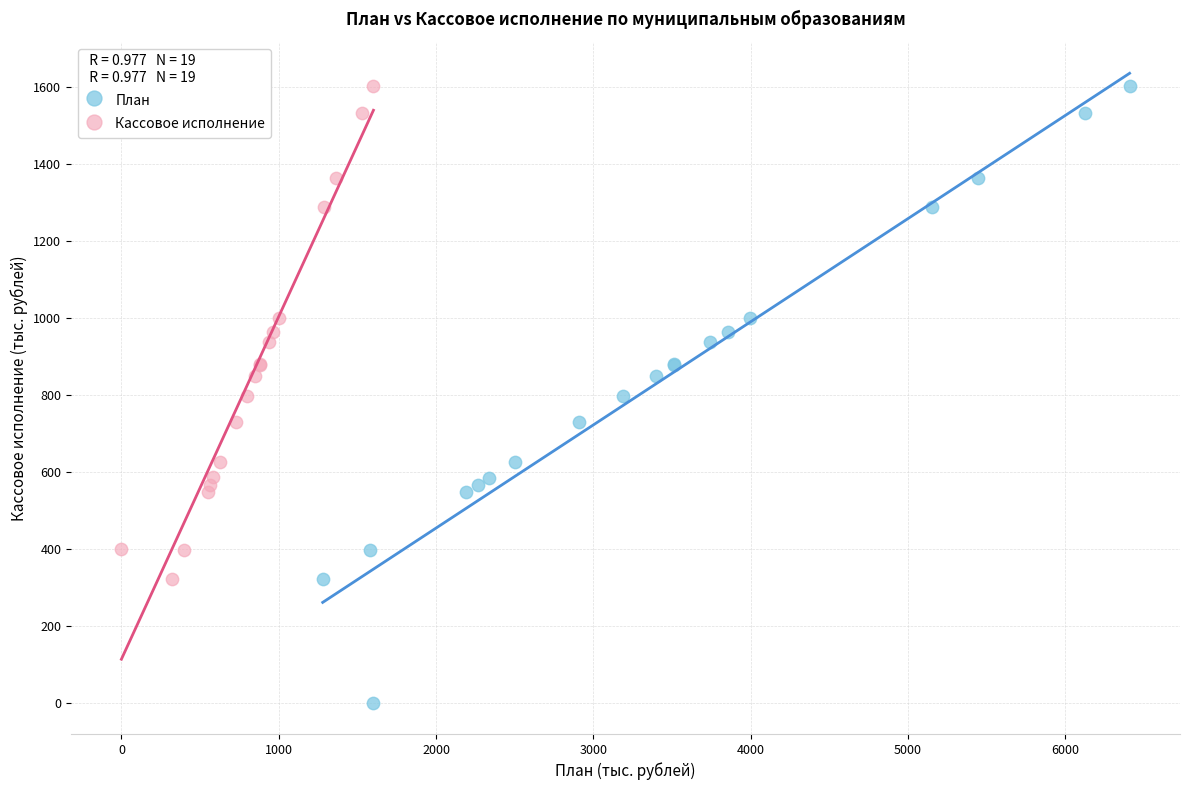

Which series contains the lowest Y value?

План